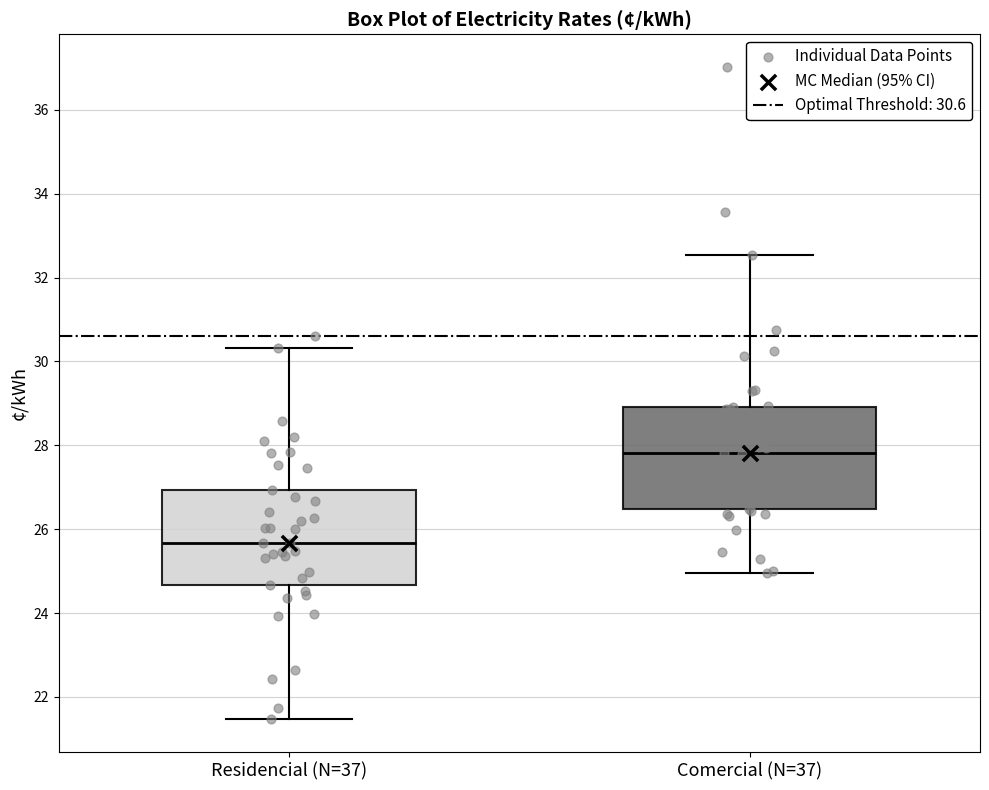

Reading left to right, transcribe this box plot: for each box, give where its median line is, the range the box spans, and where its two whiskers end, as read against the y-axis. The values are not printed on the chart, so give them approximately, as read against the axis.

Residencial (N=37): median 25.6, box 24.6 to 27.0, whiskers 21.4 to 30.4
Comercial (N=37): median 27.8, box 26.4 to 29.0, whiskers 25.0 to 32.6